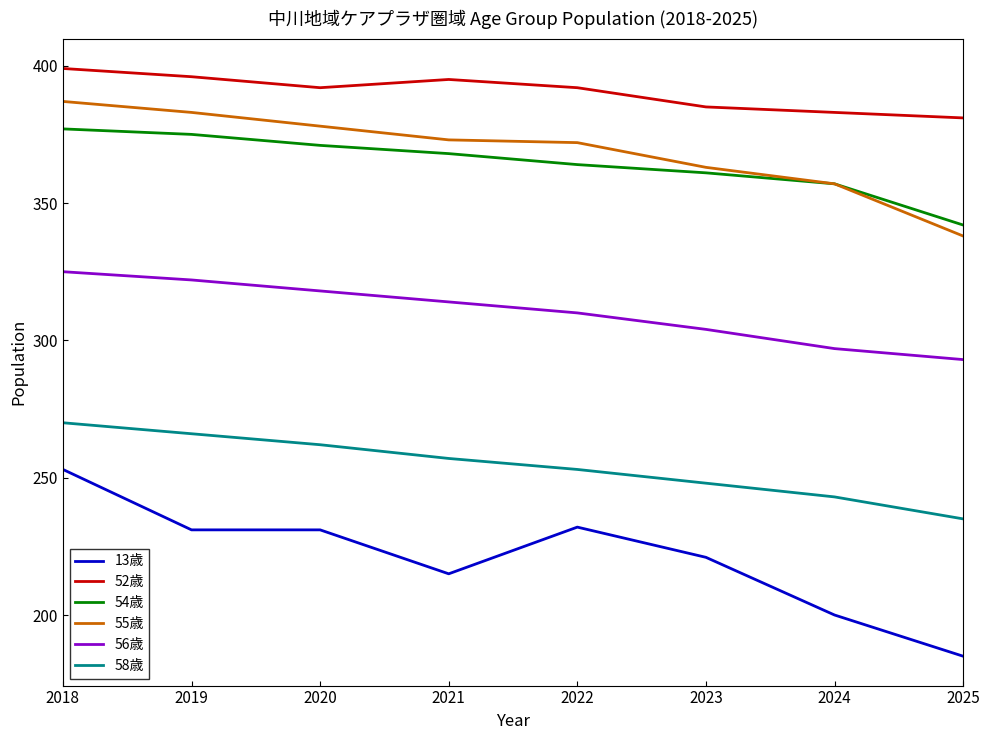

How many lines are shown in the chart?

6